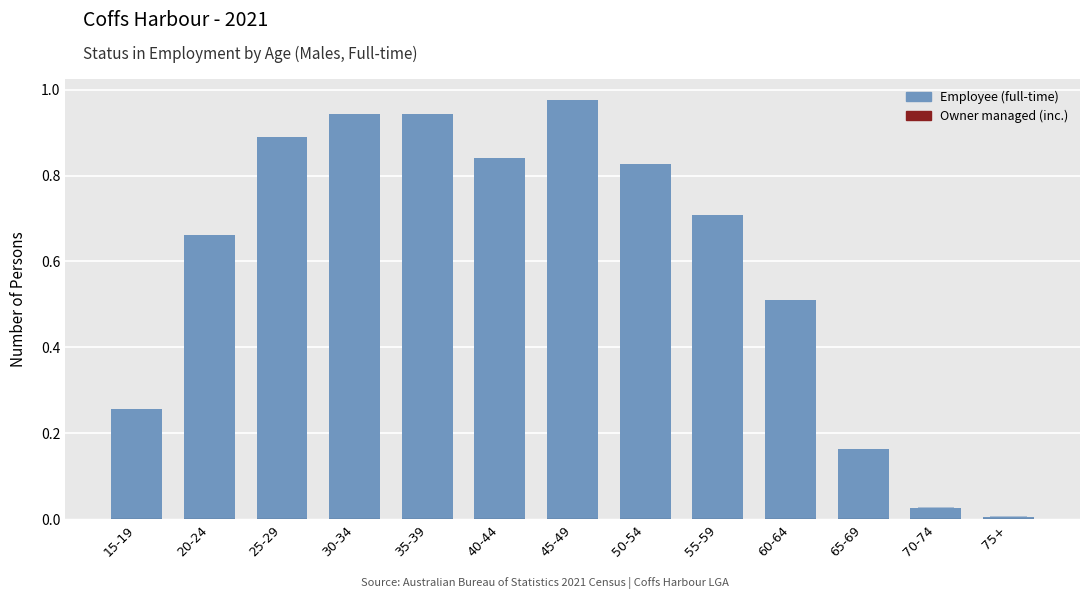

Where is Owner managed (inc.) nearest to the value 0?

15-19